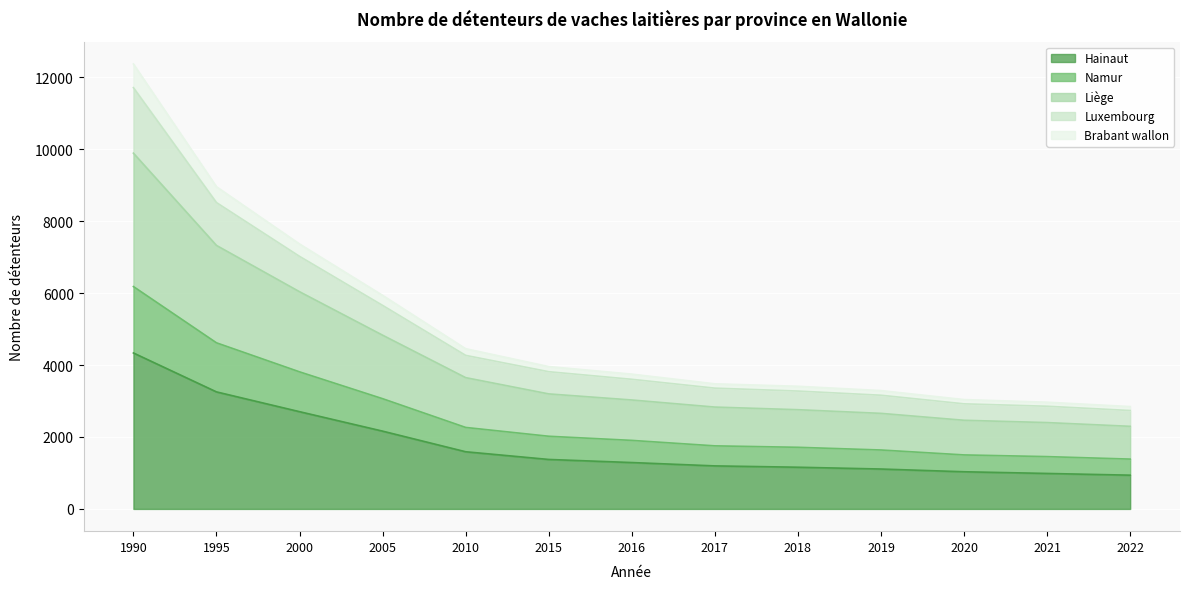

Which category has the highest value in the Liège series?

1990